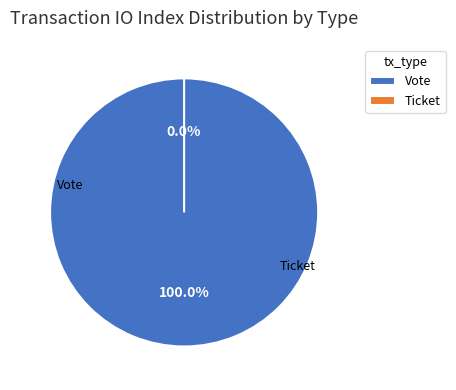

To the nearest percent, what is the combined percentage of Ticket and Vote?

100%